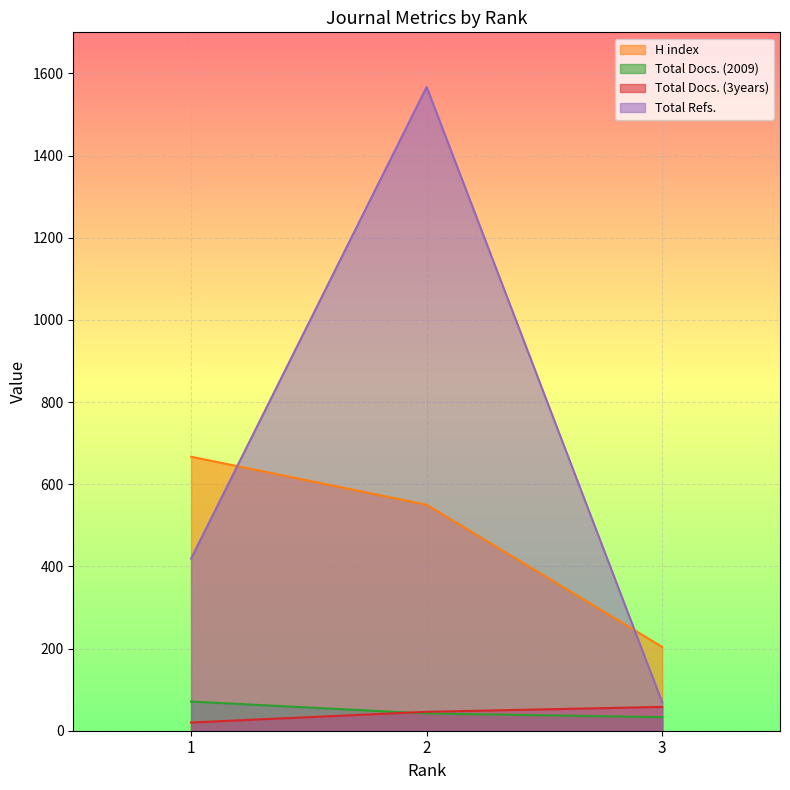

How many lines are shown in the chart?

4